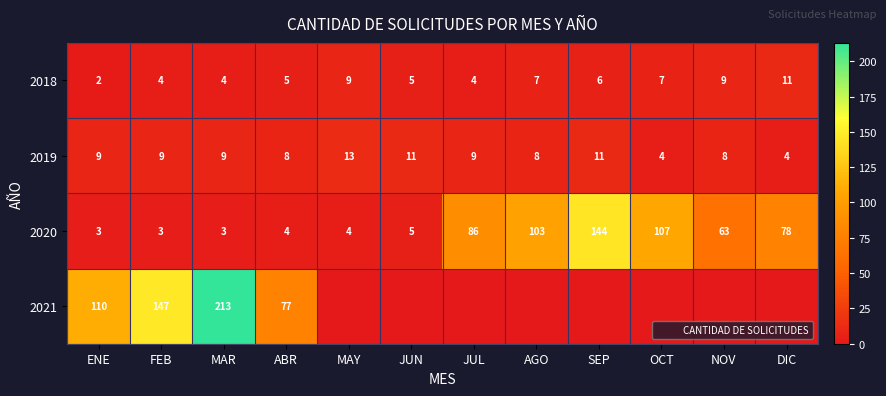

What is the total value across all series at DIC?

93